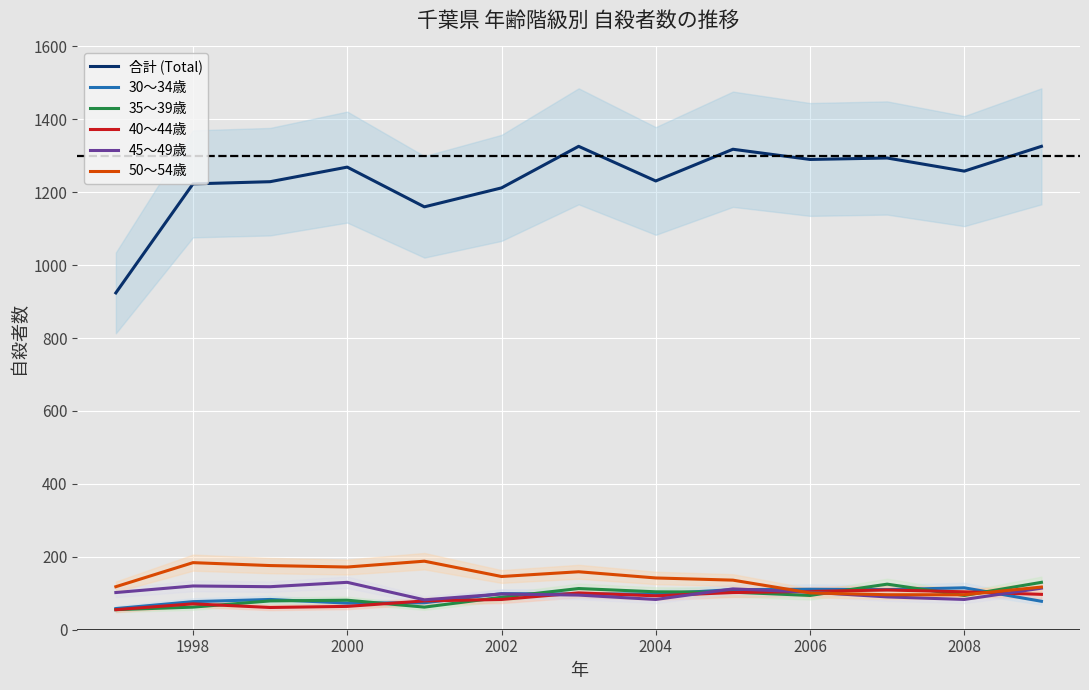

The value of 30～34歳 at 2008 is 191. True or false?

False